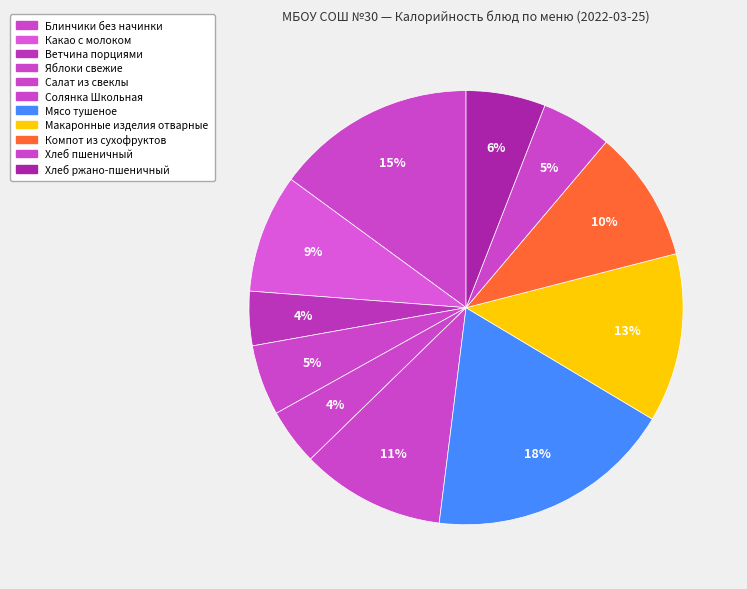

Which category has the smallest portion of the pie?

Ветчина порциями